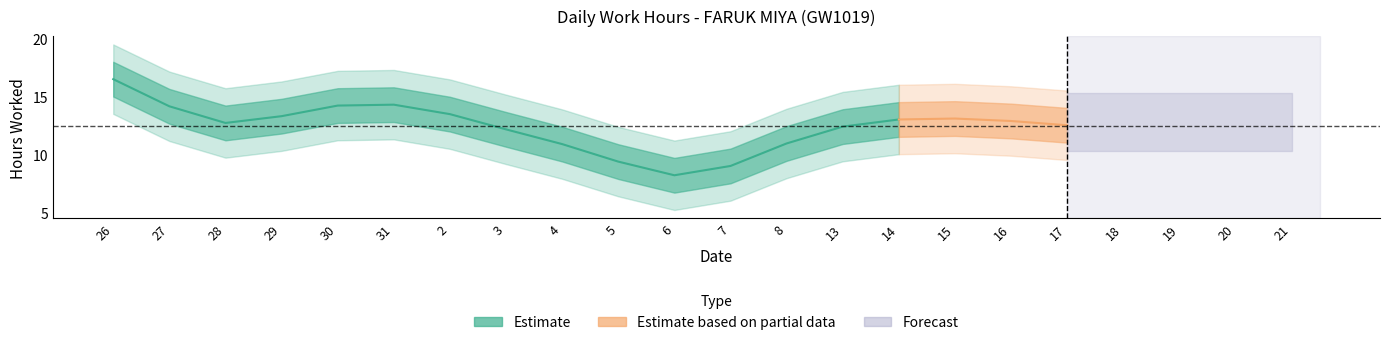

How many lines are shown in the chart?

1